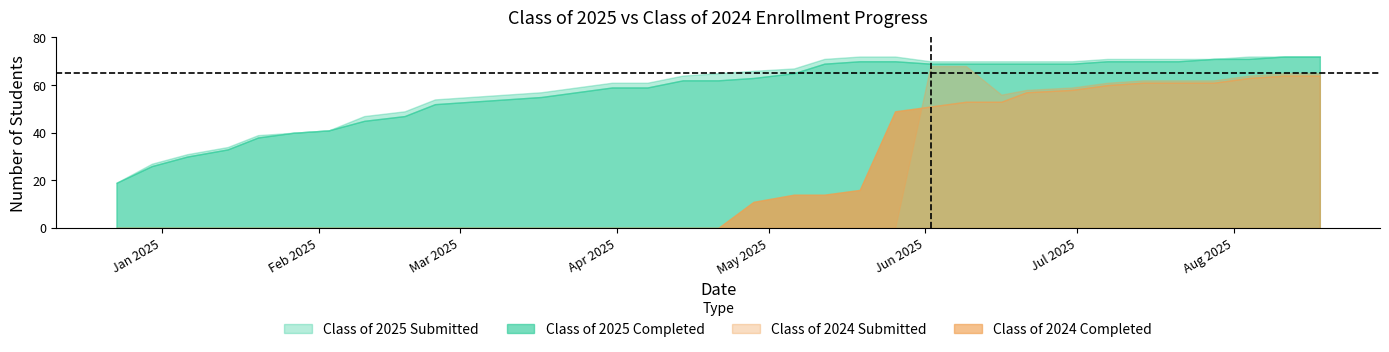

Between 03/10/2025 and 04/28/2025, which series saw the biggest shift?

Class of 2024 Completed